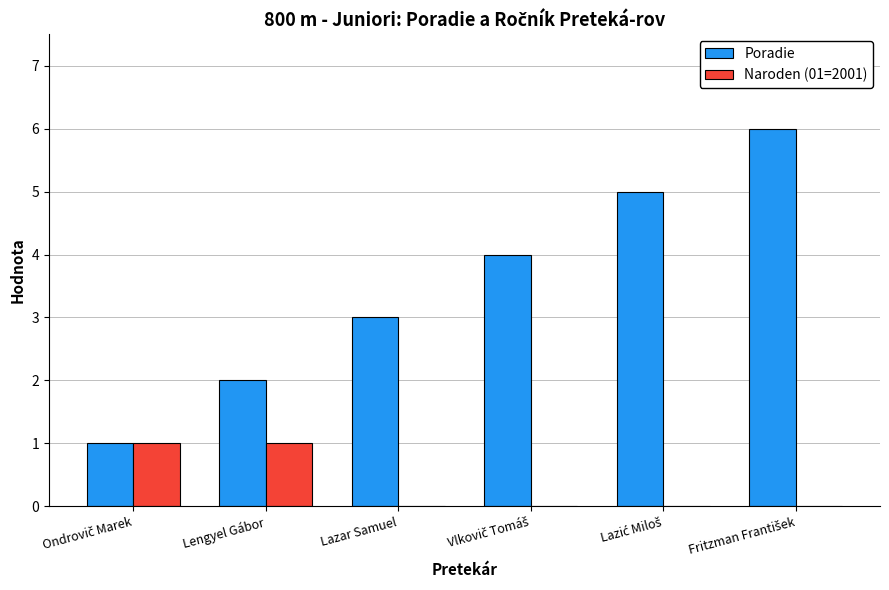

What are all the series names shown in the legend?

Poradie, Naroden (01=2001)